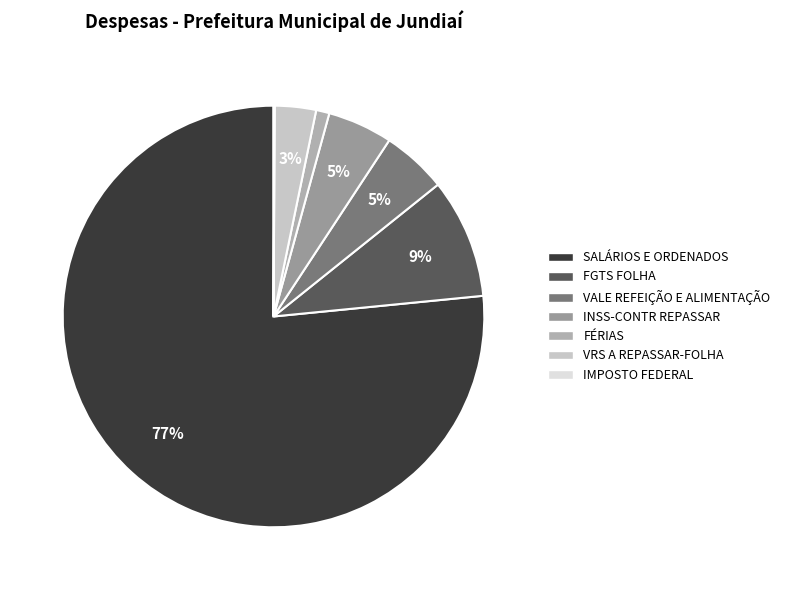

What percentage is the VRS A REPASSAR-FOLHA slice, to the nearest percent?

3%